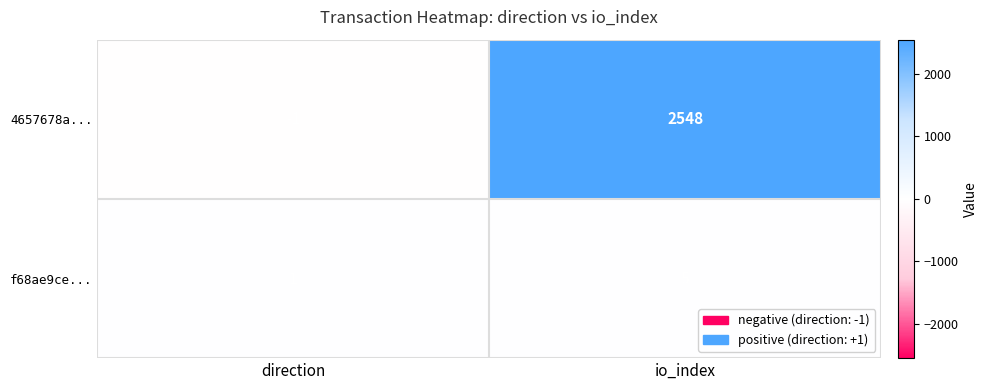

Rank the series at io_index from lowest to highest value.

f68ae9ce..., 4657678a...